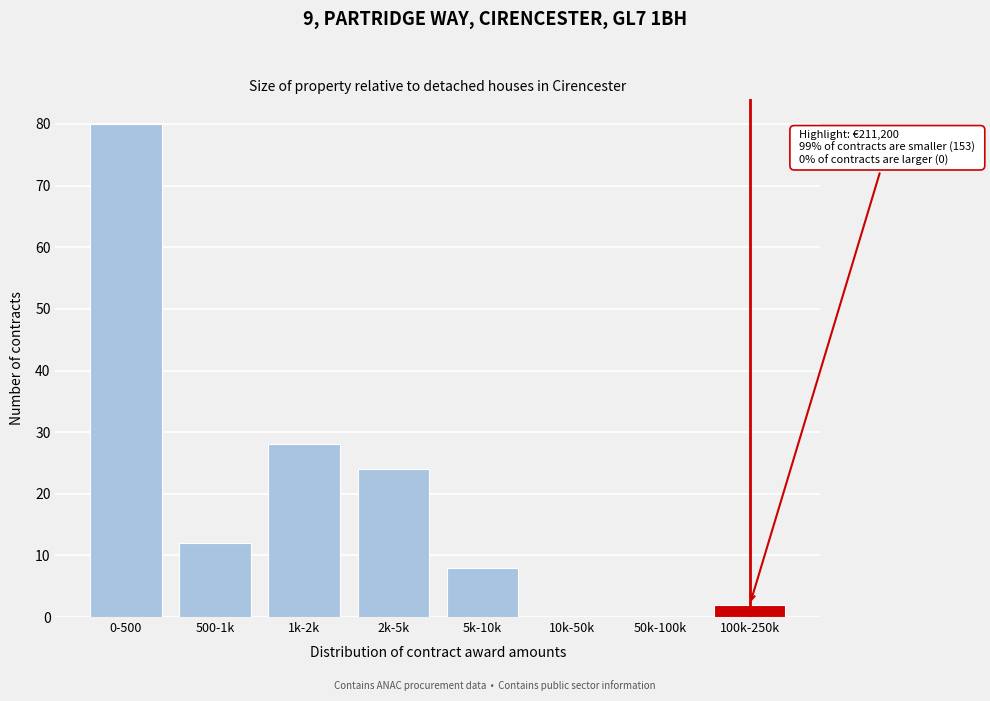

Reading left to right, transcribe all the data shown in this chart.

0-500=80	500-1k=12	1k-2k=28	2k-5k=24	5k-10k=8	10k-50k=0	50k-100k=0	100k-250k=2